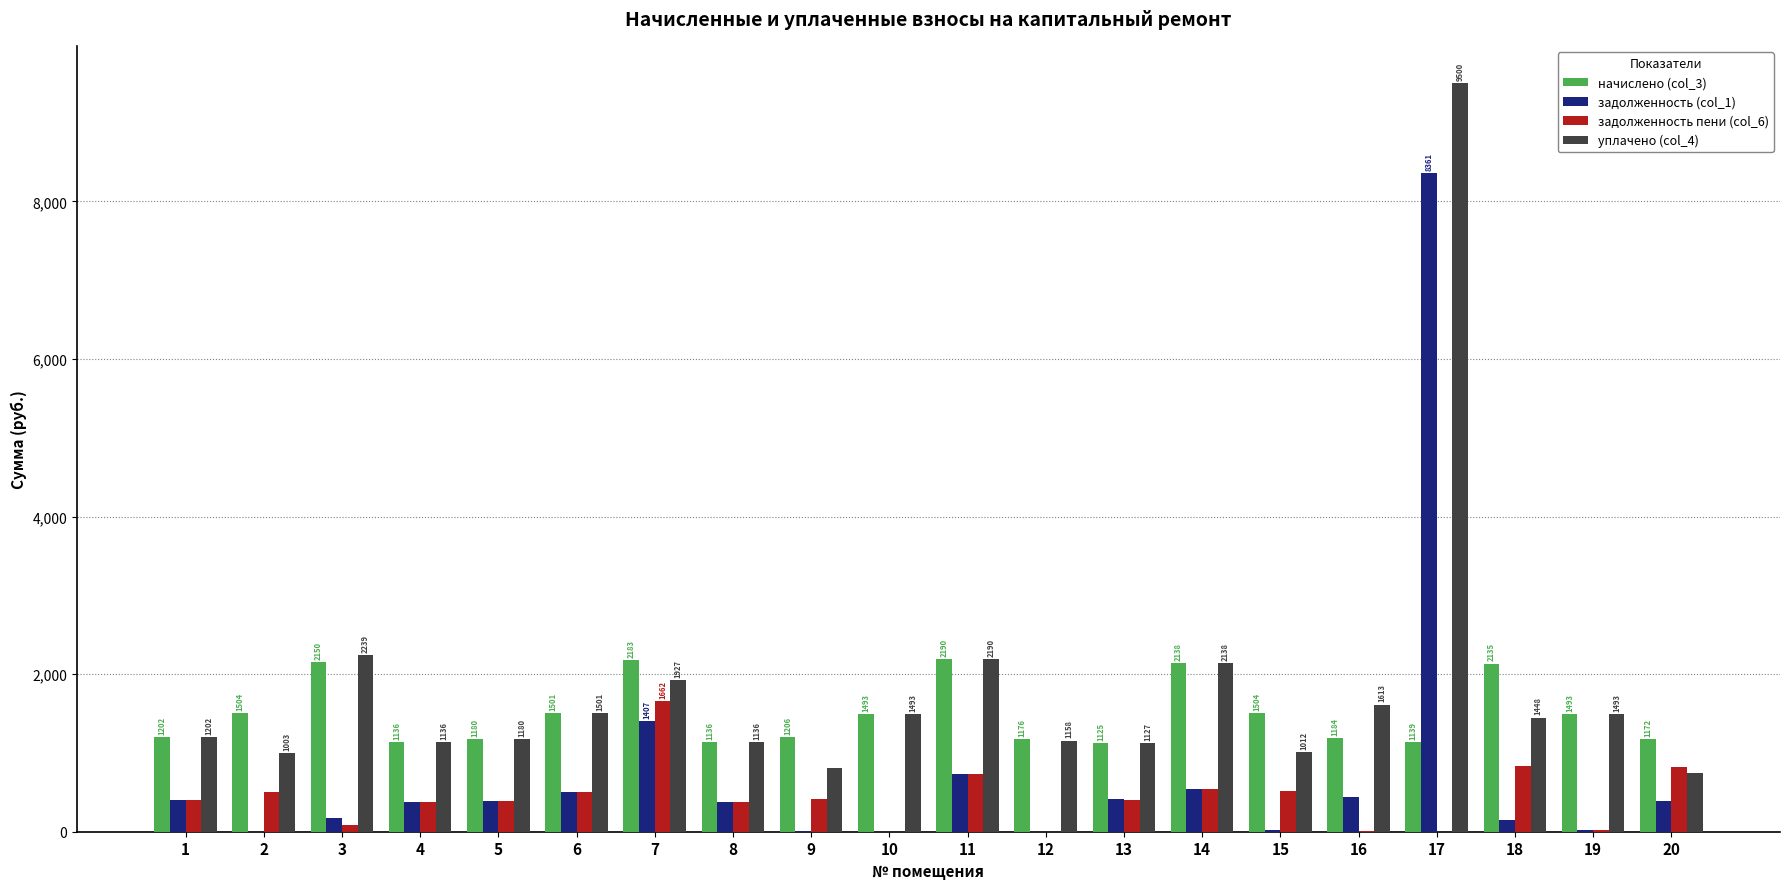

At which category is the sum across all series the highest?

17